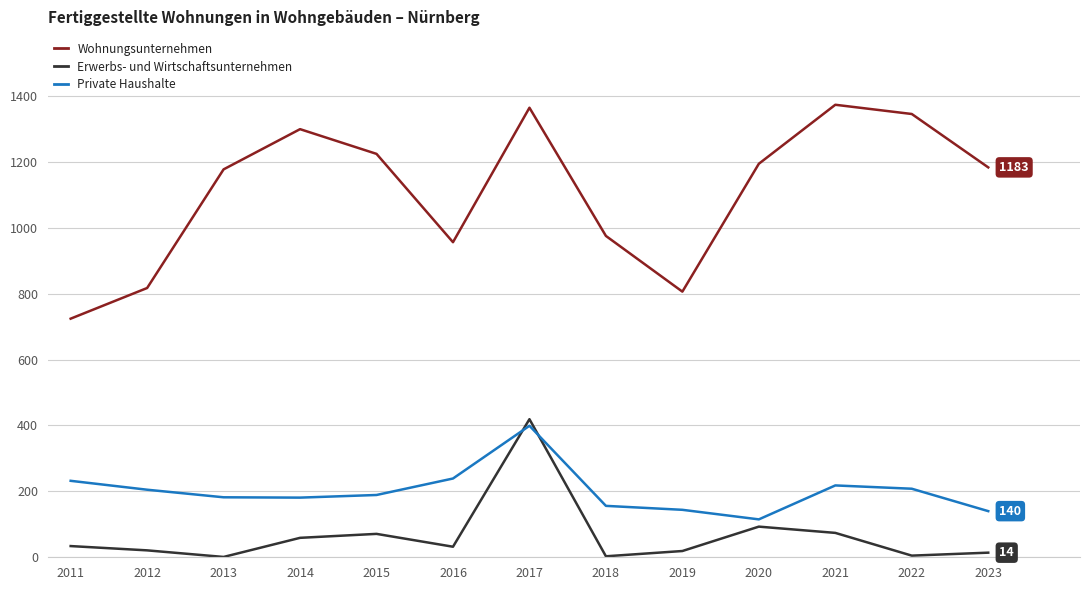

Where is Wohnungsunternehmen nearest to the value 1048?

2018